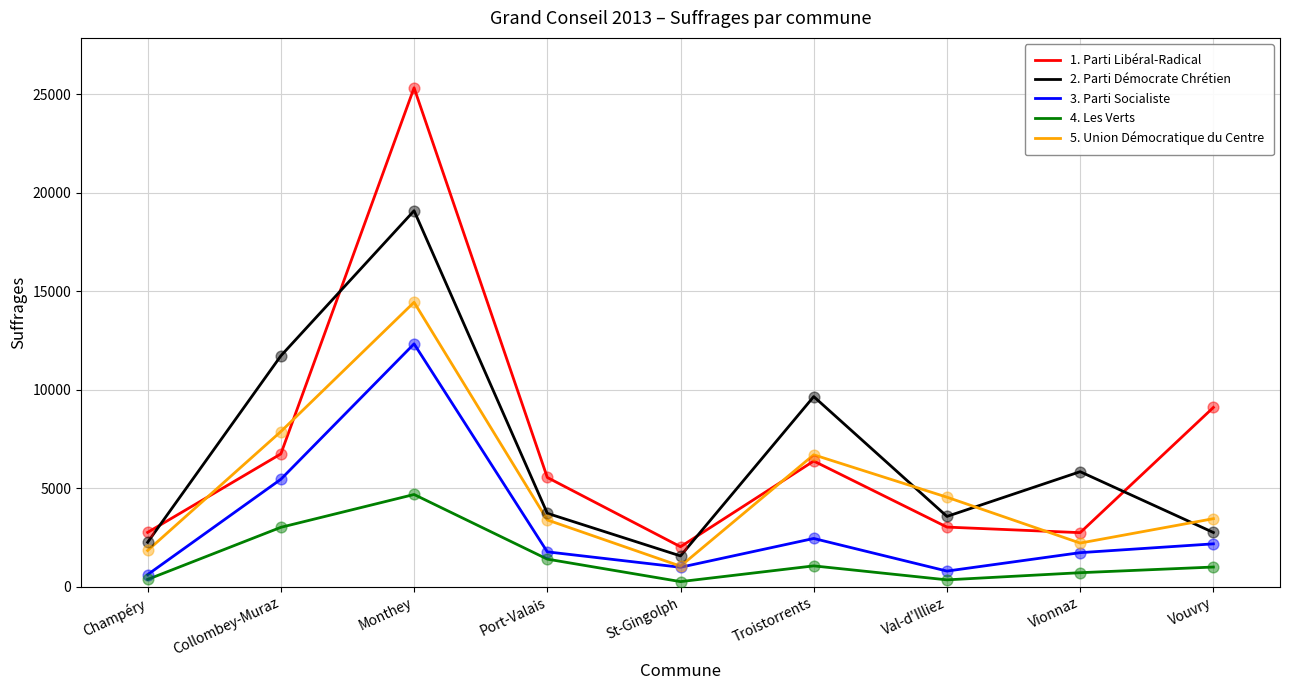

At how many categories does at least one series exceed 21334?

1